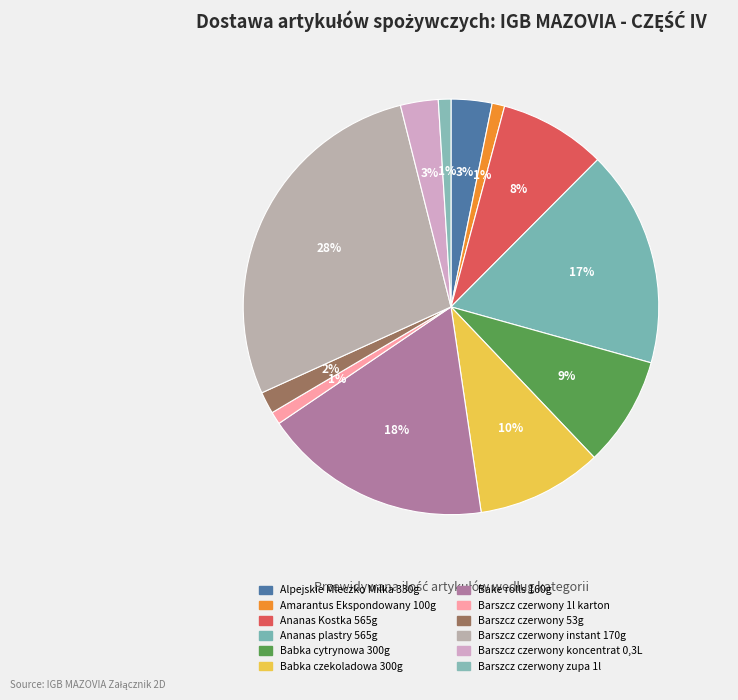

Is it true that Alpejskie Mleczko Milka 330g is 1% of the pie?

False